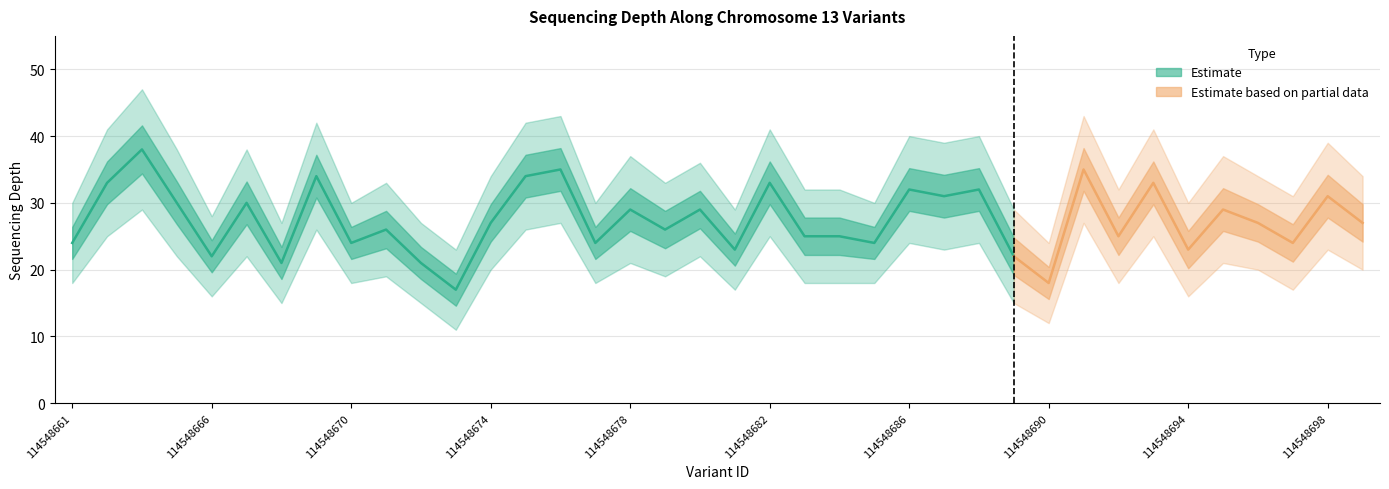

What is the value of the depth point at the 33rd from the left?

23